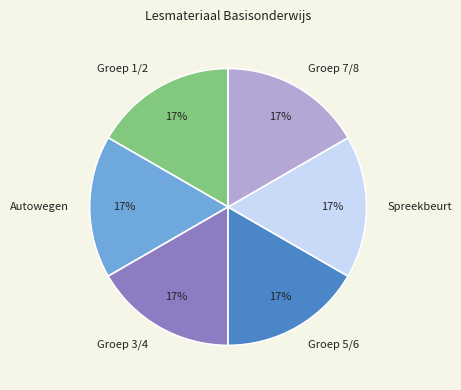

To the nearest percent, what is the average slice percentage?

17%